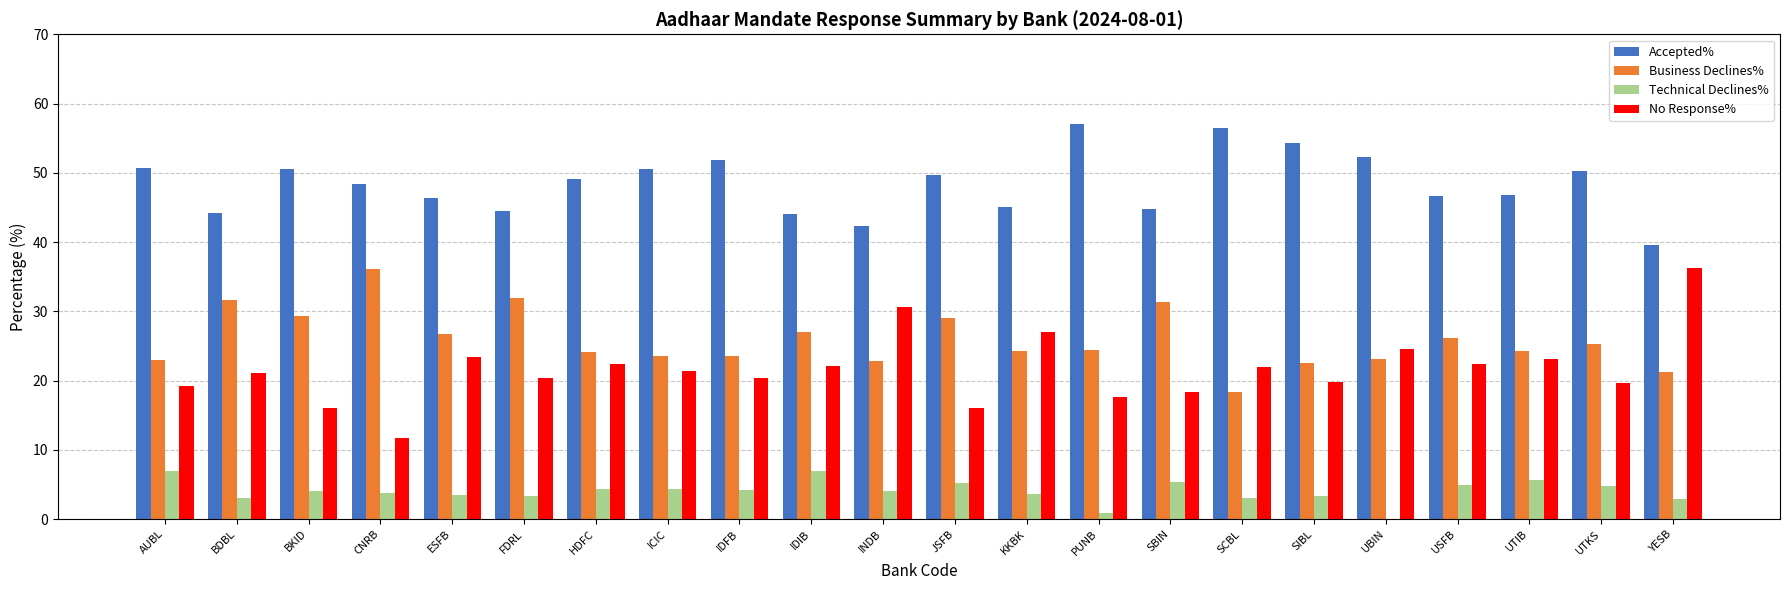

What is the total value across all series at BKID?

100.0